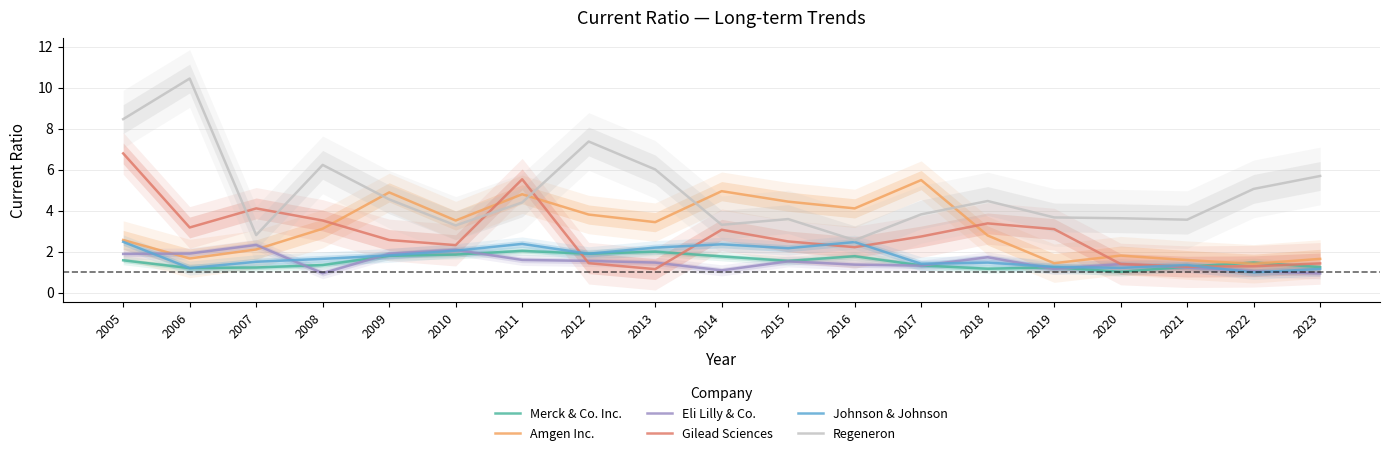

Which category has the highest value in the Johnson & Johnson series?

2005